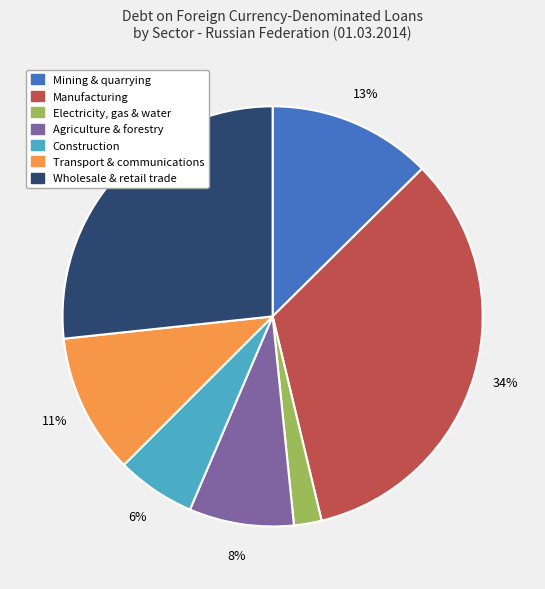

Is there any slice that represents more than half of the pie?

No